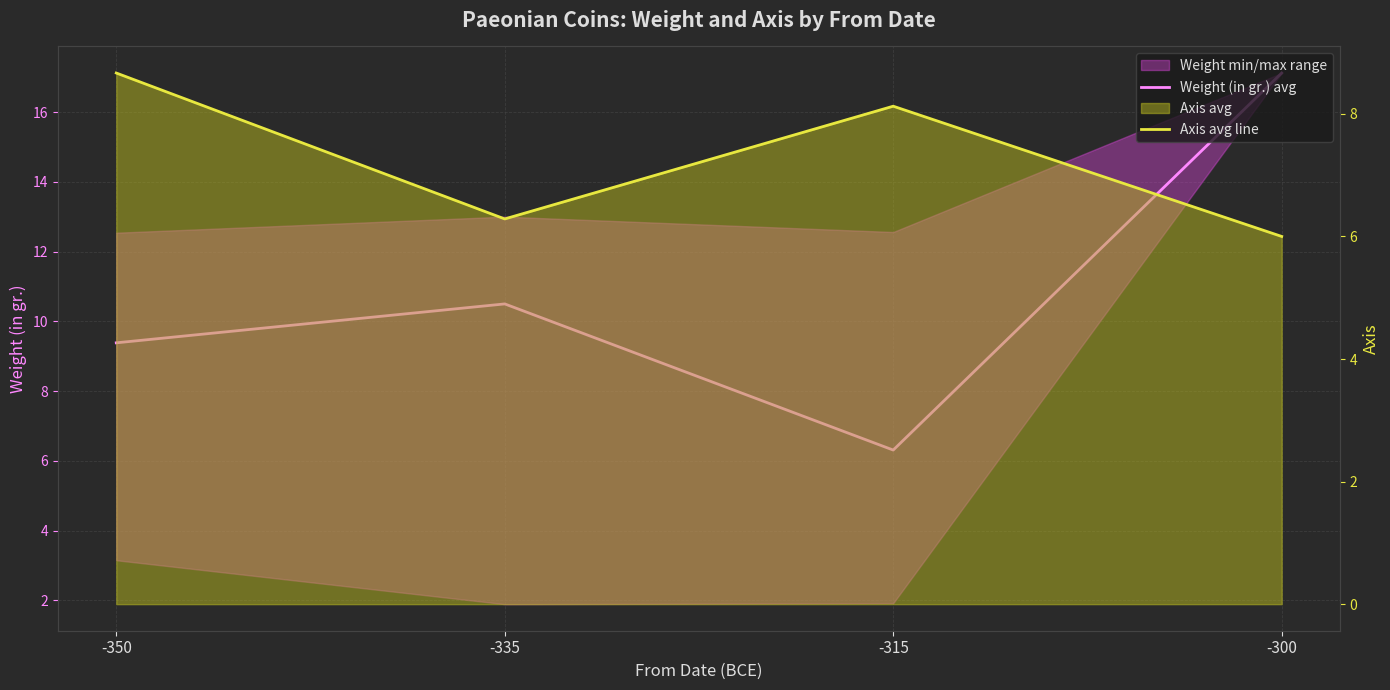

True or false: Weight (in gr.) avg has a value of 9.4 at -350.

True